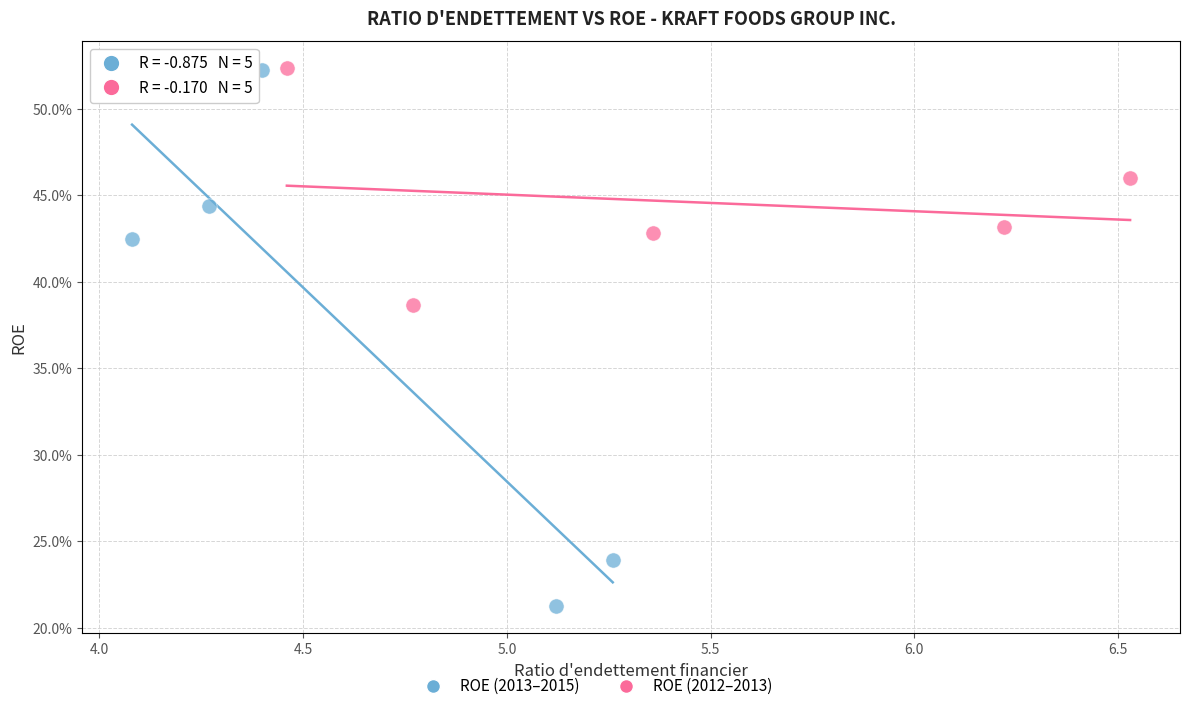

Which series has the largest Y range (max minus min)?

ROE (2013–2015)